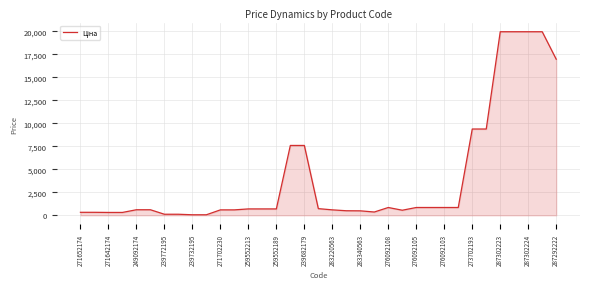

What is the difference between the maximum and minimum values?

19907.1